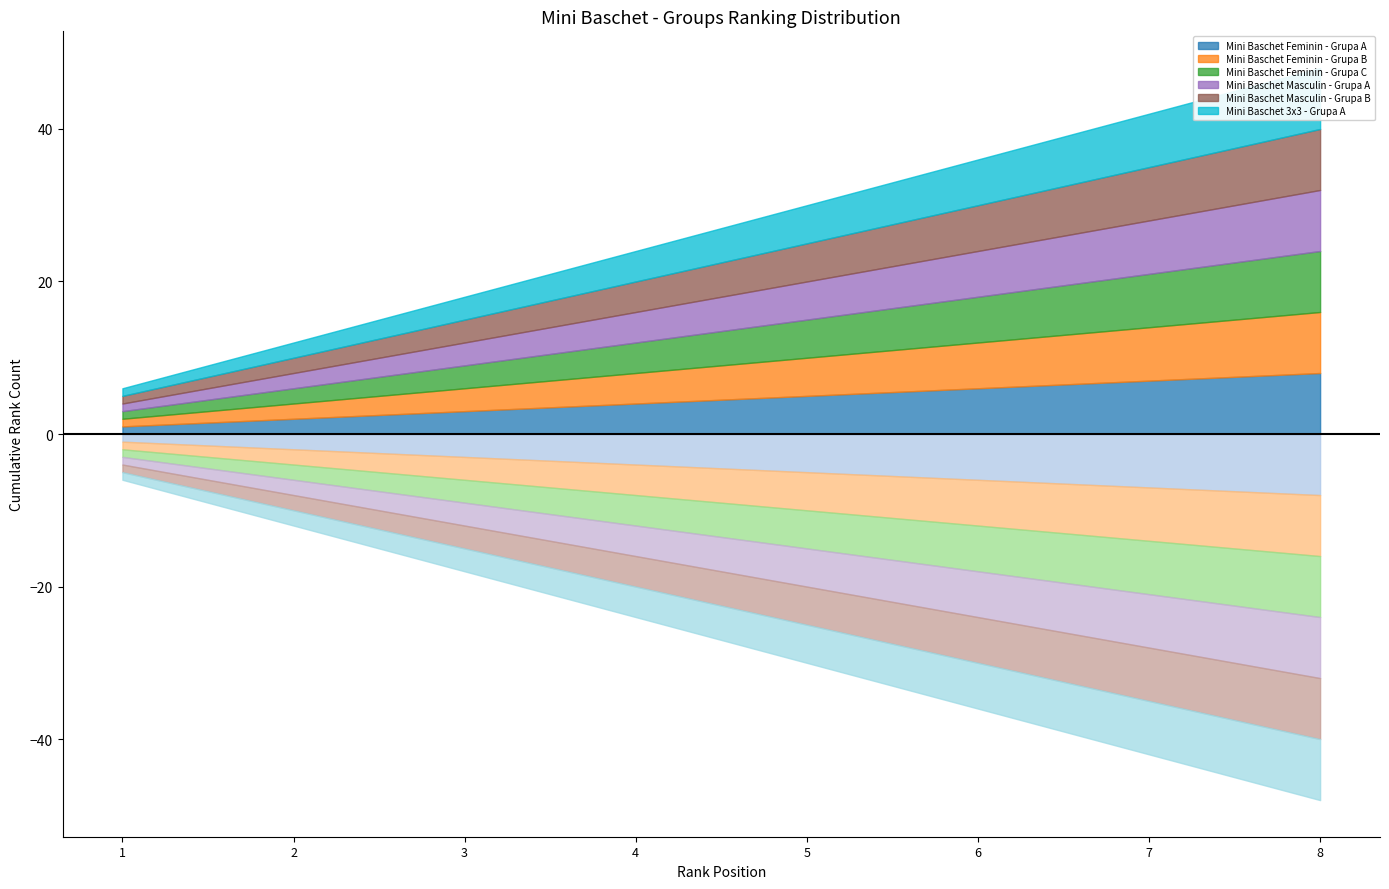

Between 2 and 4, which series saw the biggest shift?

Mini Baschet Feminin - Grupa A